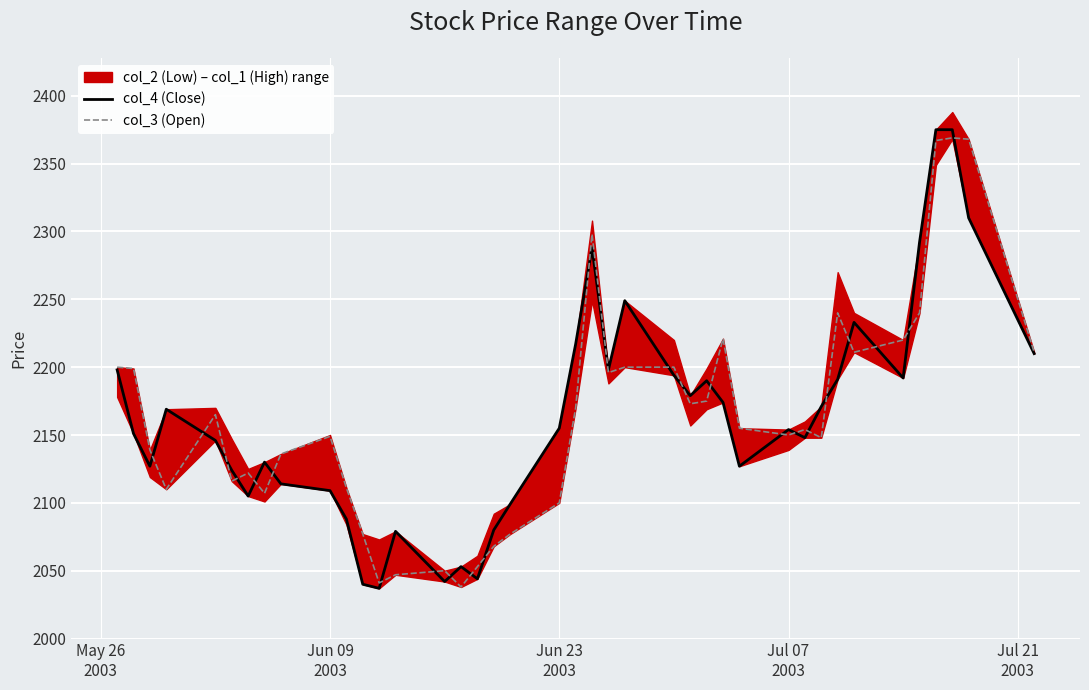

True or false: col_3 (Open) and col_4 (Close) cross at least once.

True